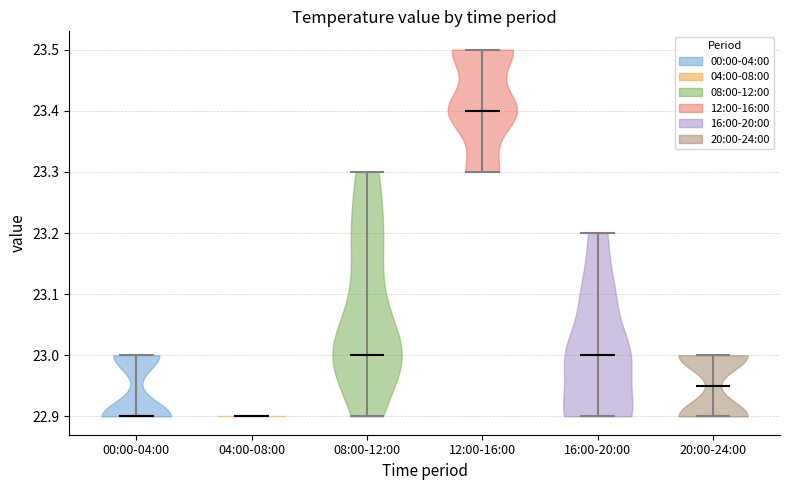

Reading left to right, read every violin against the y-axis: where its median line is, and the lowest and highest points it reaches. The values are not printed on the chart, so give them approximately, as read against the axis.

00:00-04:00: median line 22.90, lowest point 22.90, highest point 23.00
04:00-08:00: median line 22.90, lowest point 22.90, highest point 22.90
08:00-12:00: median line 23.00, lowest point 22.90, highest point 23.30
12:00-16:00: median line 23.40, lowest point 23.30, highest point 23.50
16:00-20:00: median line 23.00, lowest point 22.90, highest point 23.20
20:00-24:00: median line 22.95, lowest point 22.90, highest point 23.00